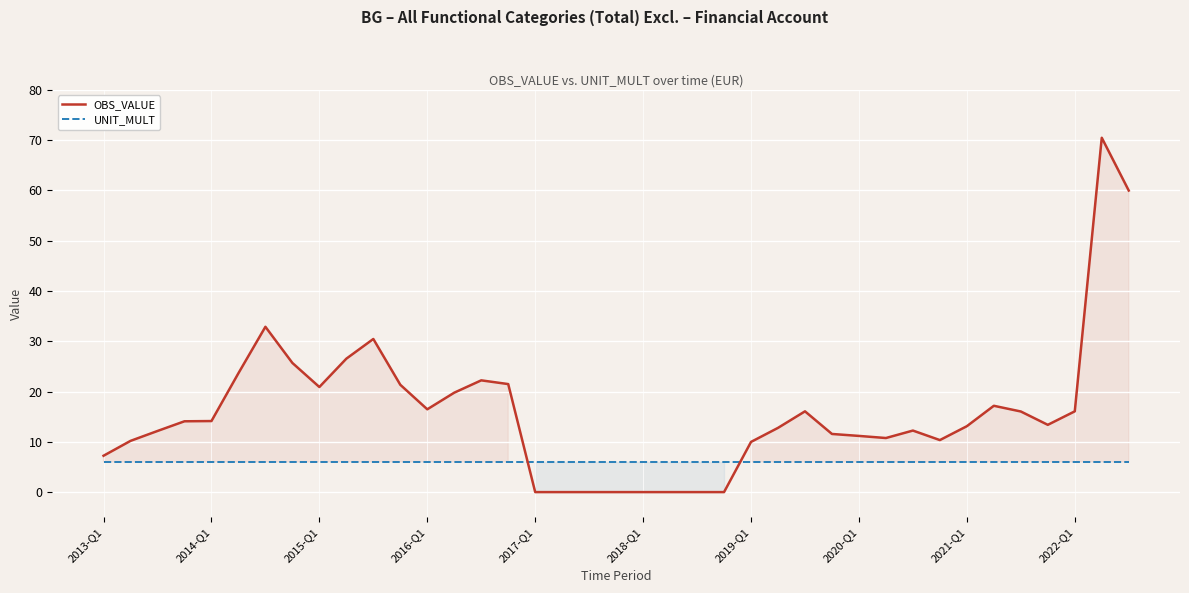

At how many categories does at least one series exceed 67?

1